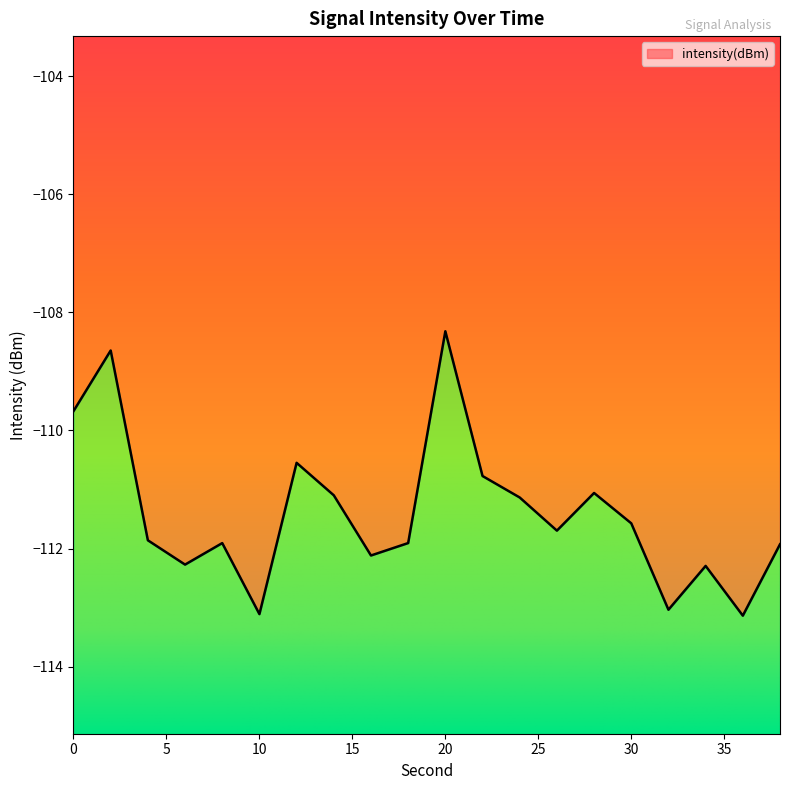

The value at 18 is -111.9. True or false?

True